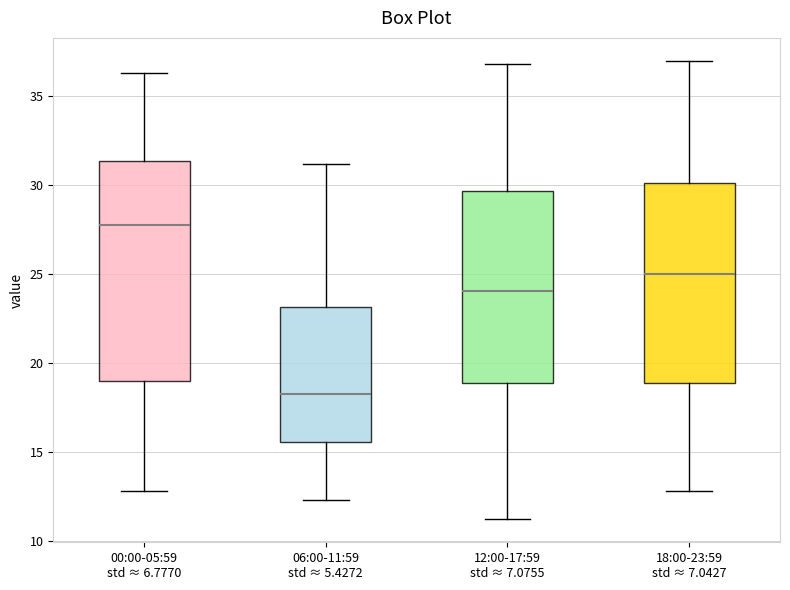

Comparing the boxes themselves (not the whiskers), which one is the tallest?

00:00-05:59 std ≈ 6.7770